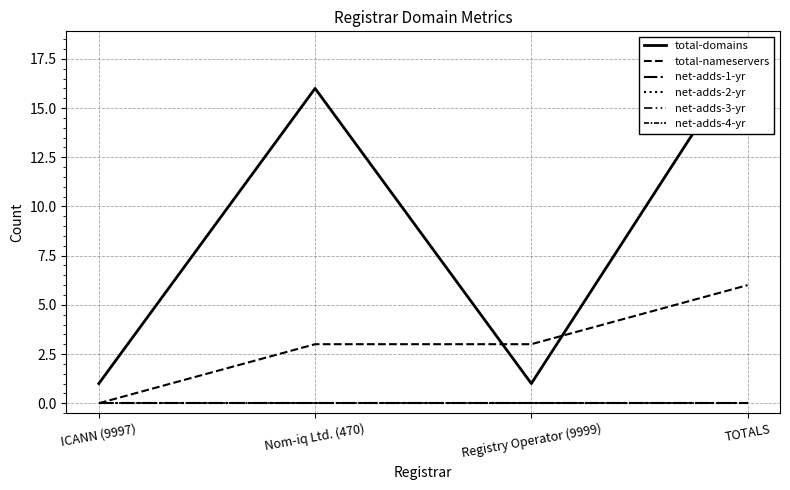

What is the label of the 4th point from the left?

TOTALS